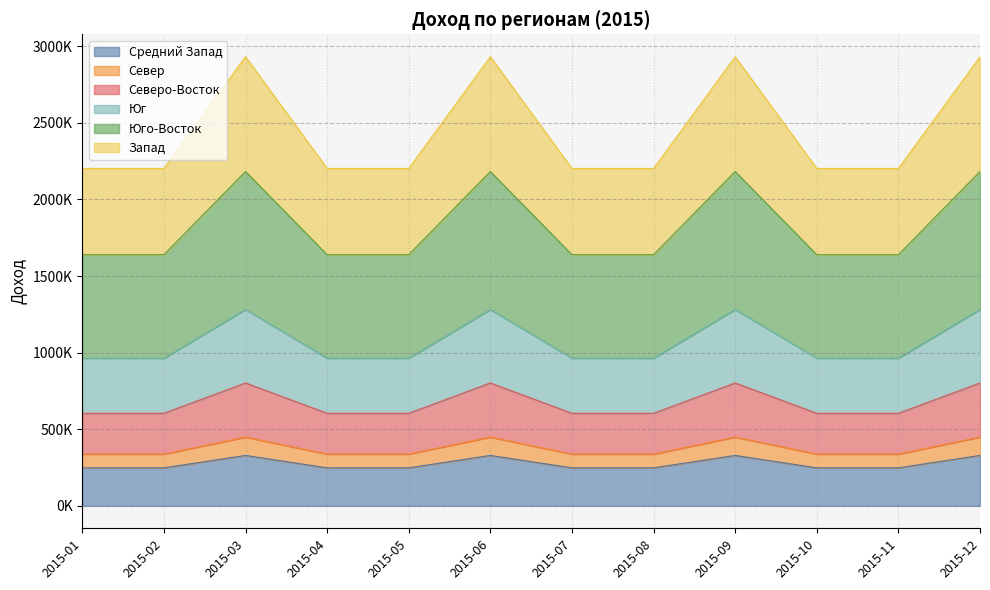

Which series changed the most between 2015-03 and 2015-09?

Средний Запад